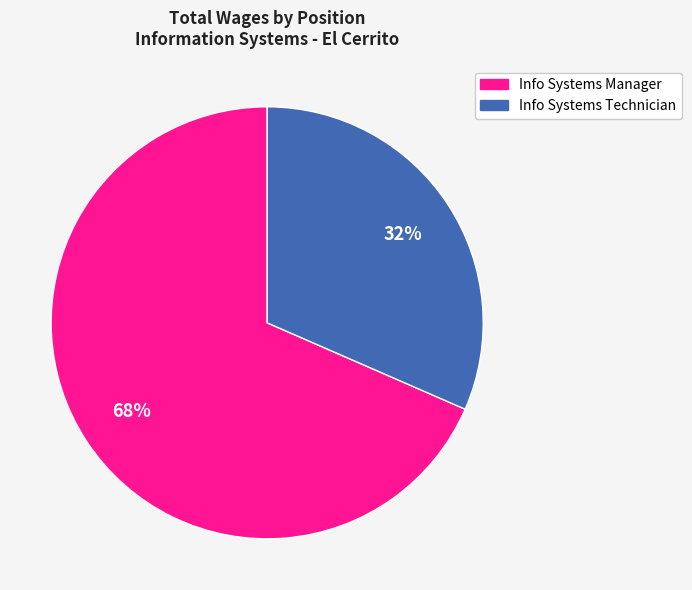

Is there any slice that represents more than half of the pie?

Yes